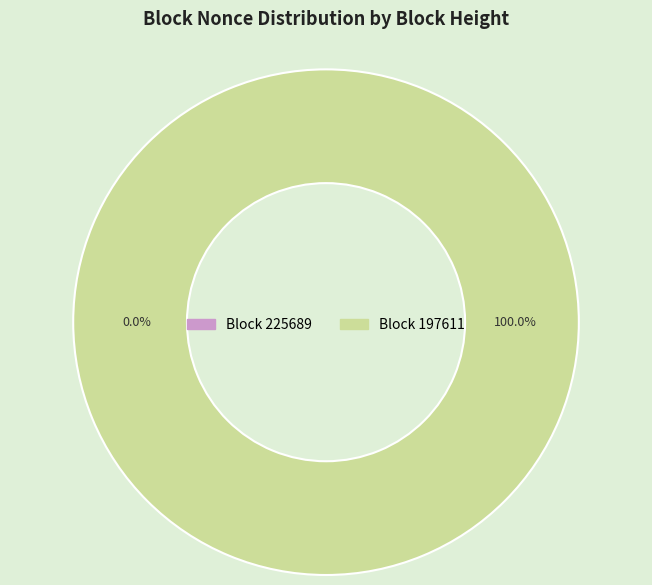

How many segments does this pie chart have?

2